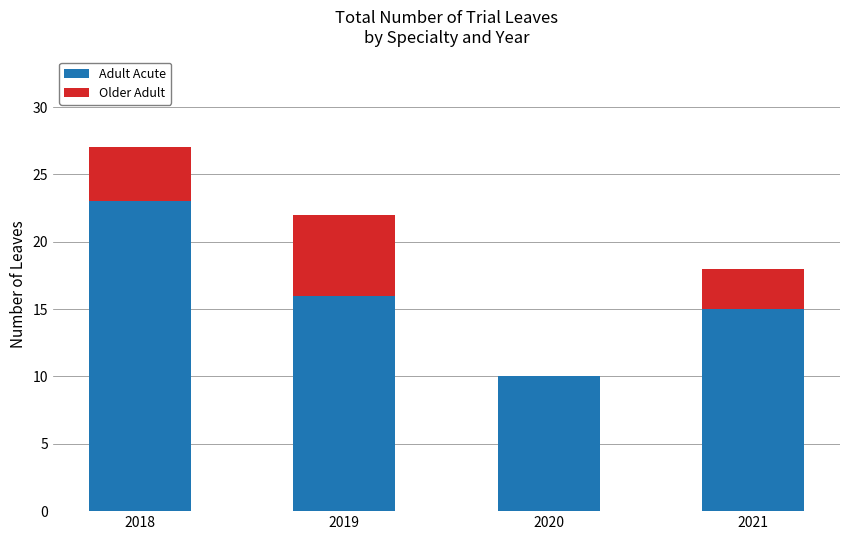

Reading right to left, transcribe the values for Adult Acute.

2021=15	2020=10	2019=16	2018=23